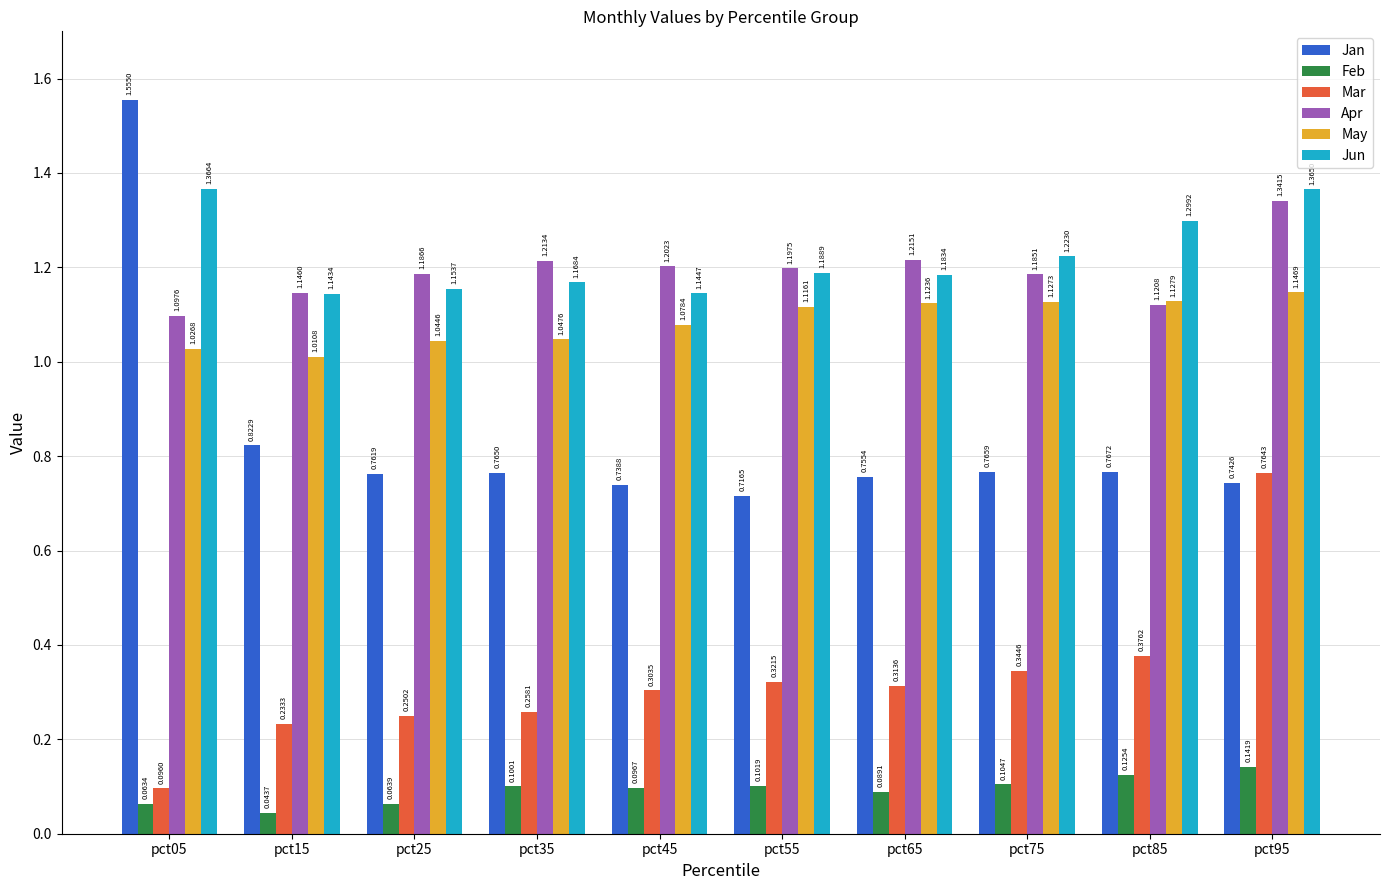

Does the chart contain any negative values?

No